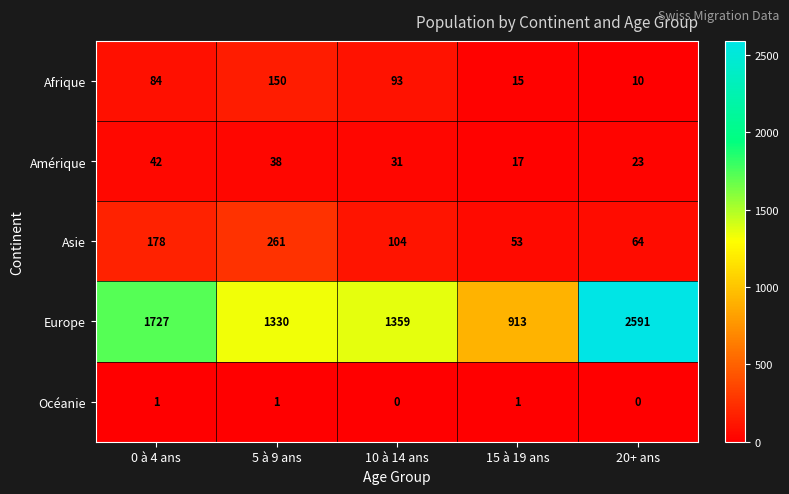

What is the total value across all series at 15 à 19 ans?

999